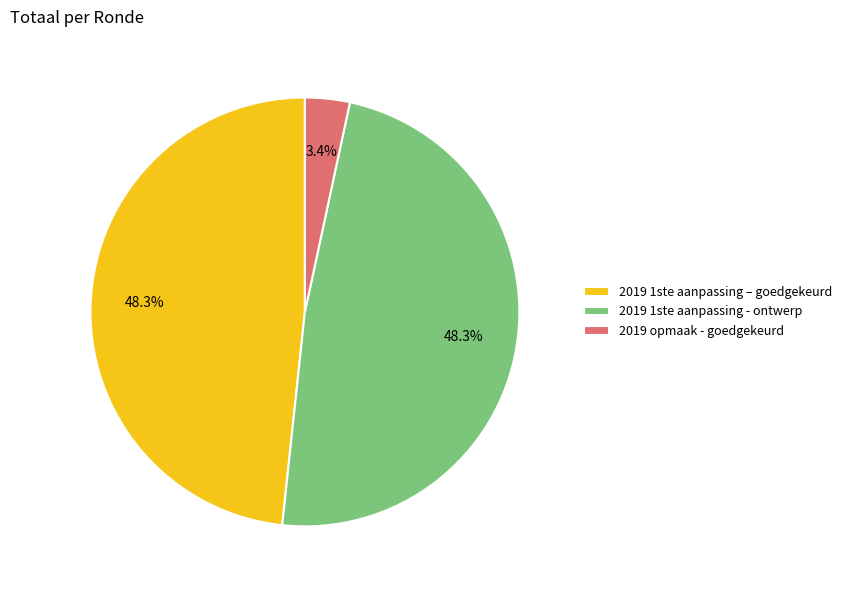

Which category has the smallest portion of the pie?

2019 opmaak - goedgekeurd